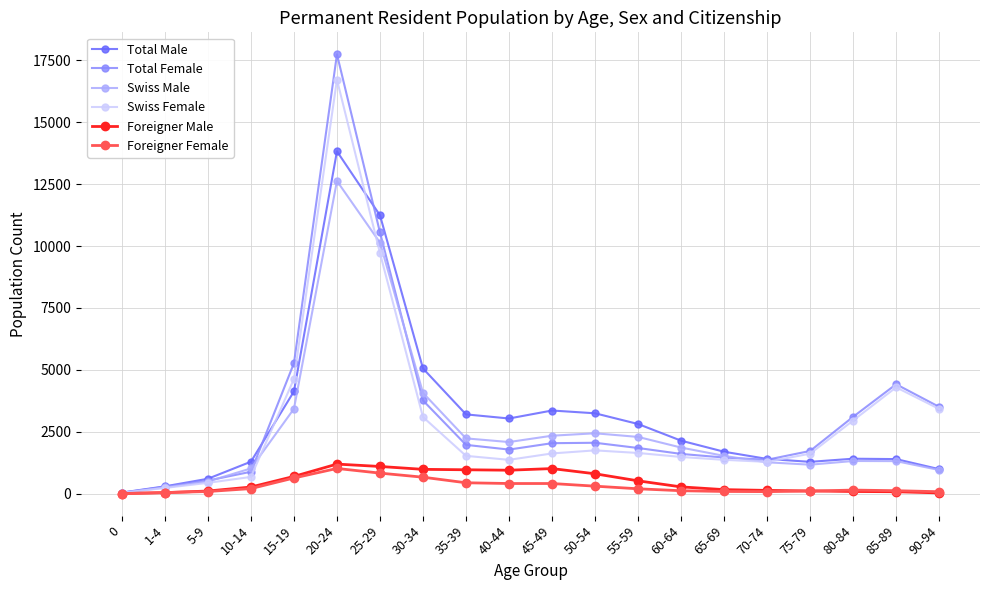

What is the label of the 15th point from the right?

20-24